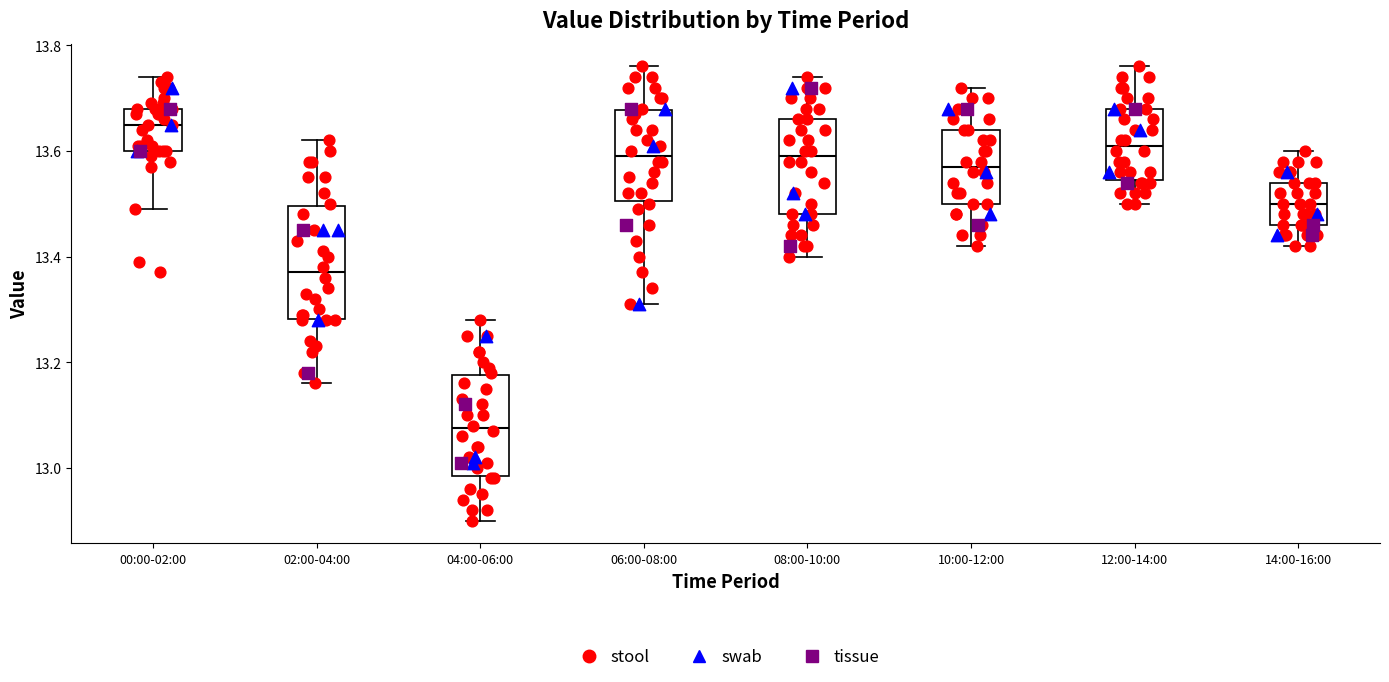

Comparing the boxes themselves (not the whiskers), which one is the tallest?

02:00-04:00